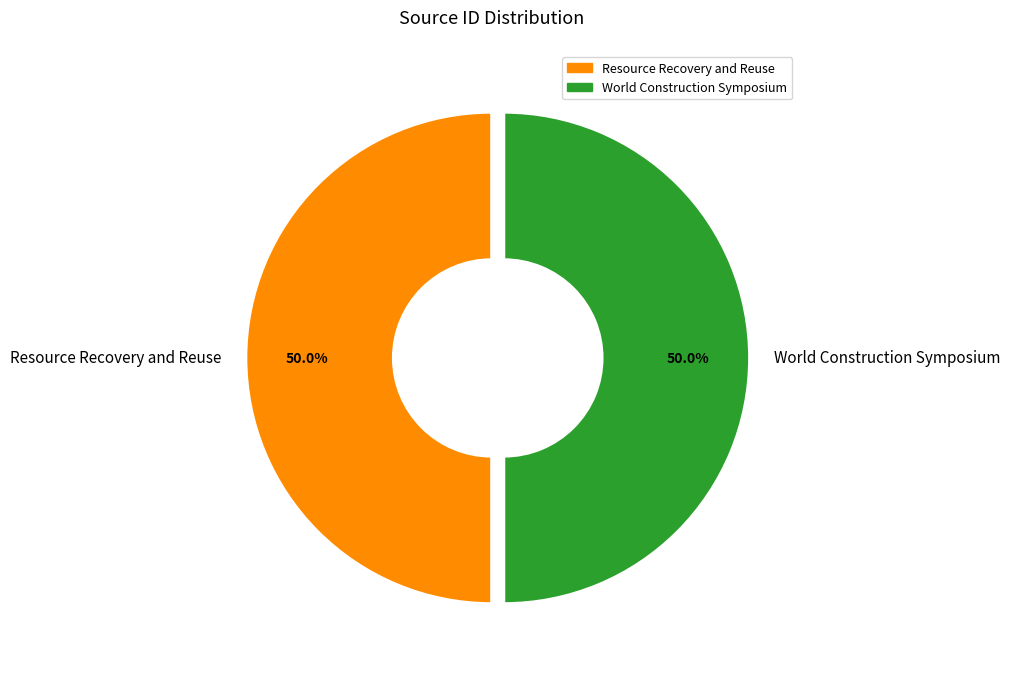

How many slices are in this pie chart?

2